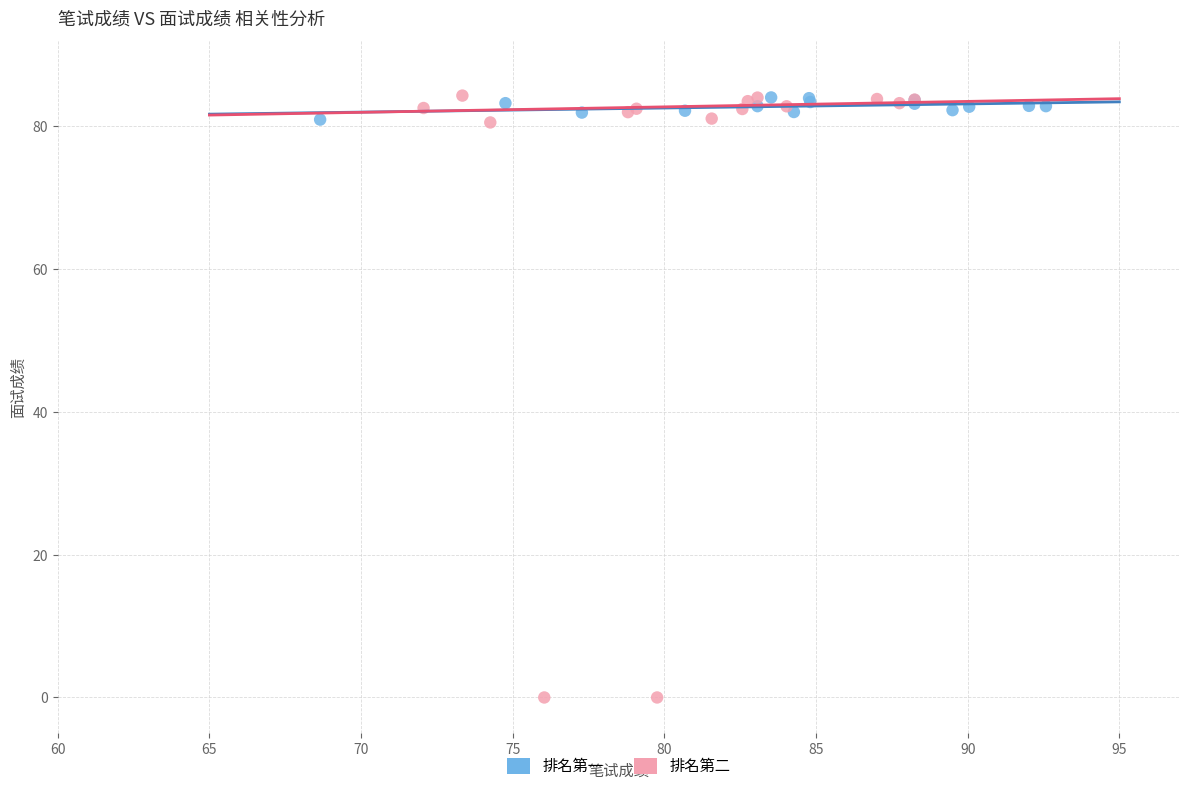

Which series reaches the minimum Y coordinate?

排名第二